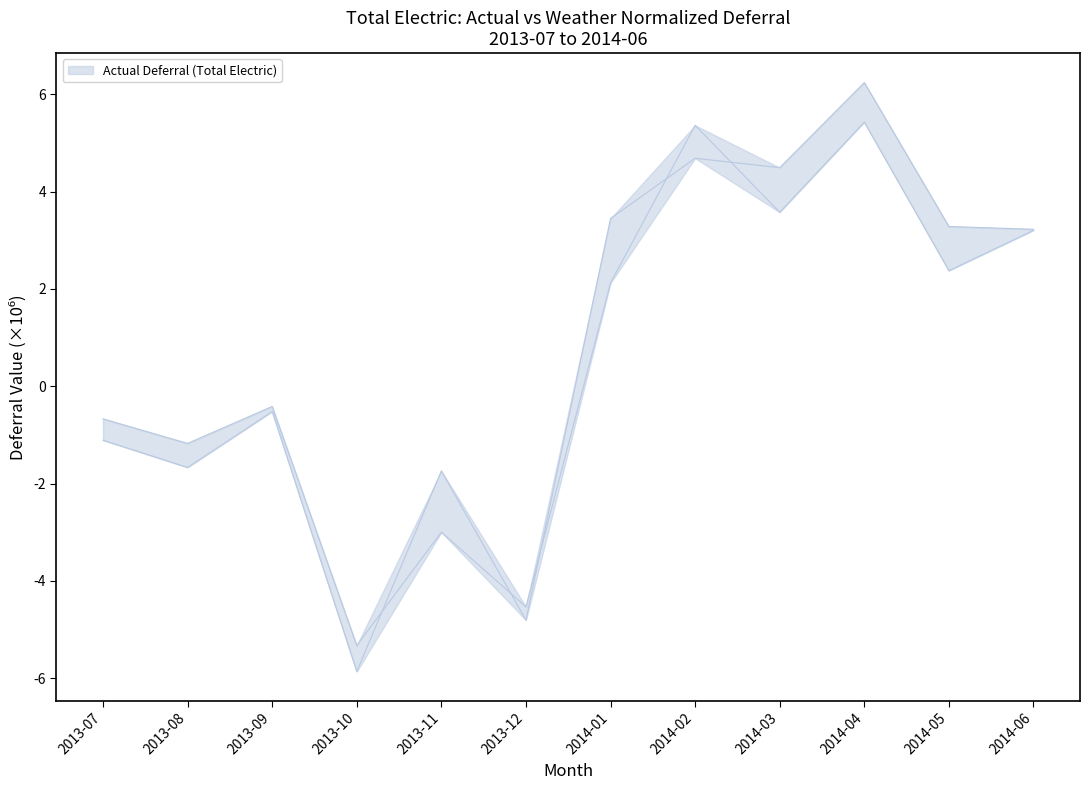

How many interior local valleys does the Actual Deferral (Total Electric) series have?

4